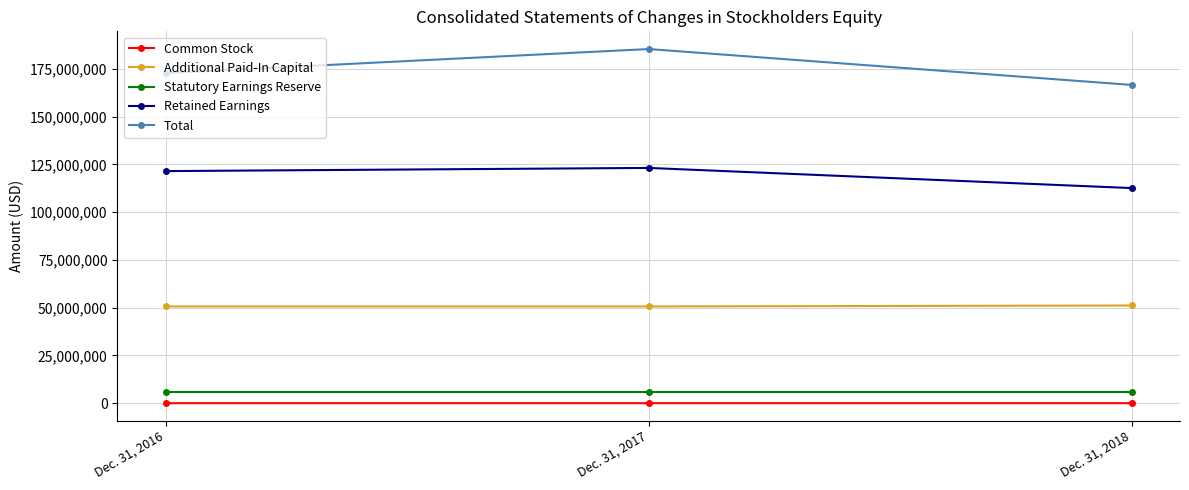

At how many categories does at least one series exceed 64971967?

3